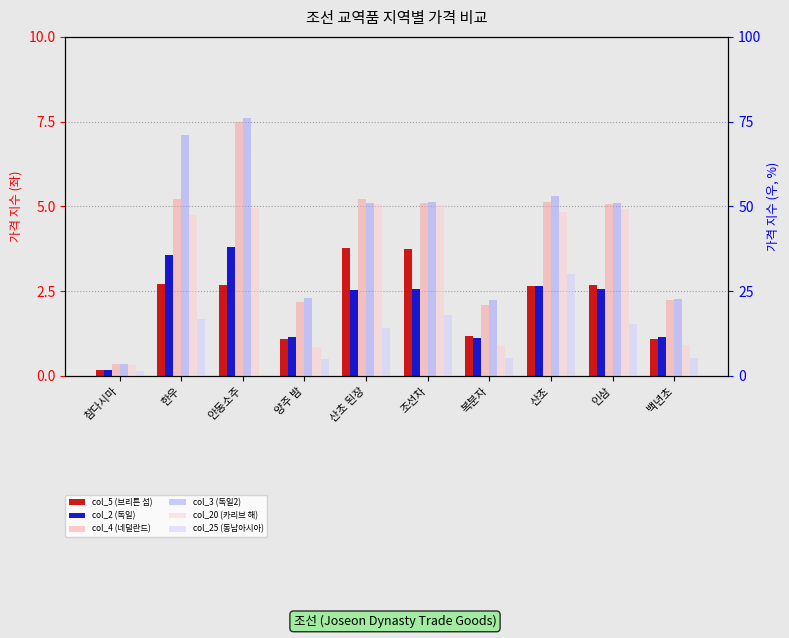

Between 조선차 and 복분자, which series saw the biggest shift?

col_20 (카리브 해)